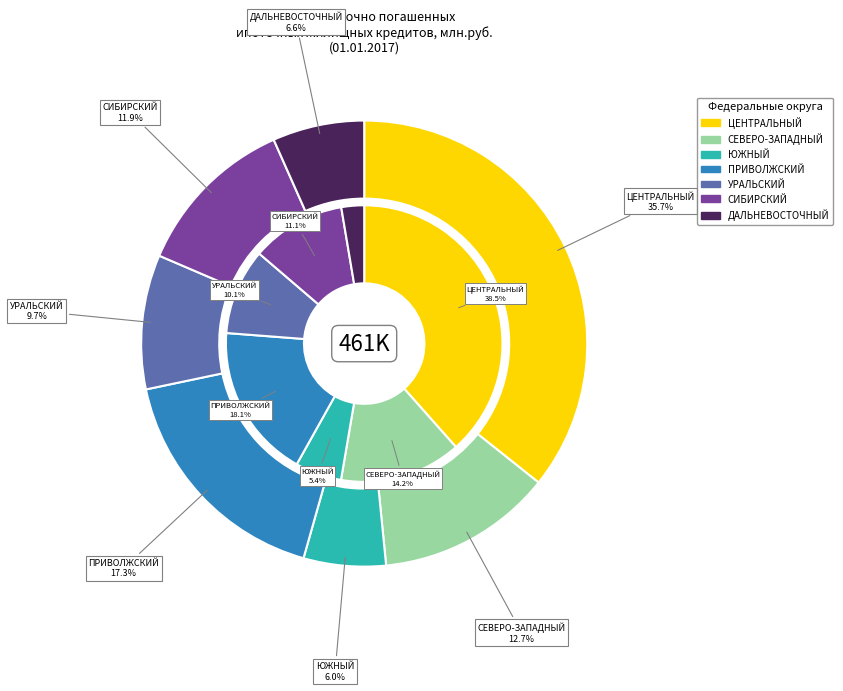

To the nearest percent, what portion does ЦЕНТРАЛЬНЫЙ ФЕДЕРАЛЬНЫЙ ОКРУГ represent?

36%